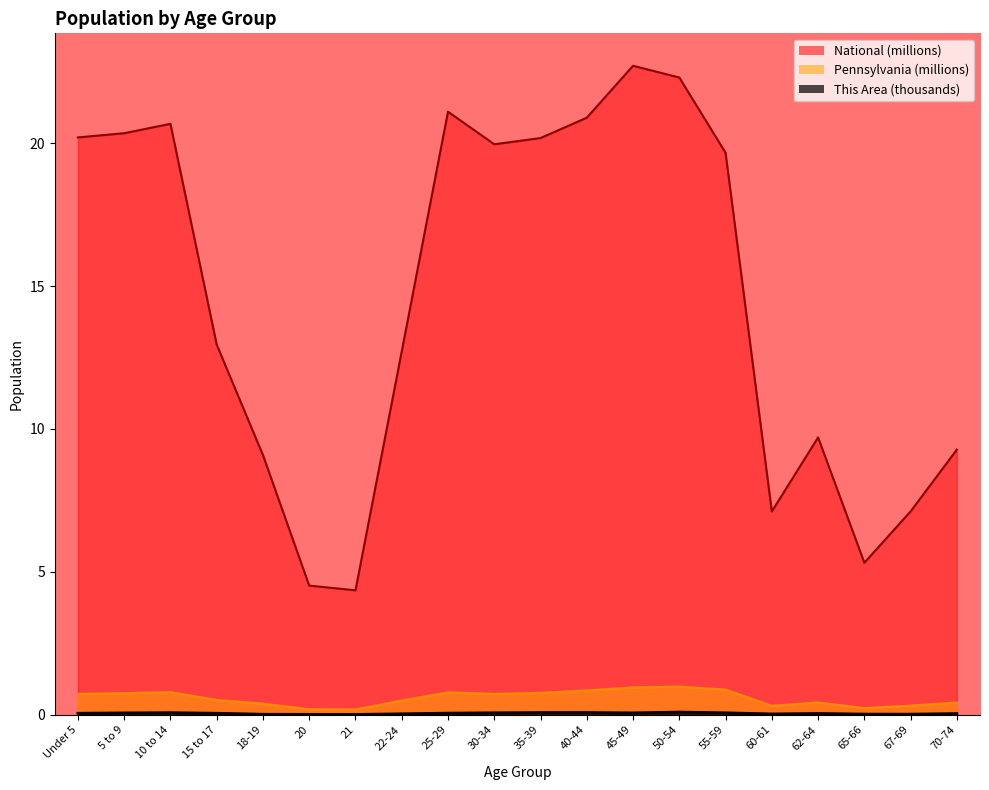

What is the sum of the This Area values at 5 to 9 and 25-29?

0.1